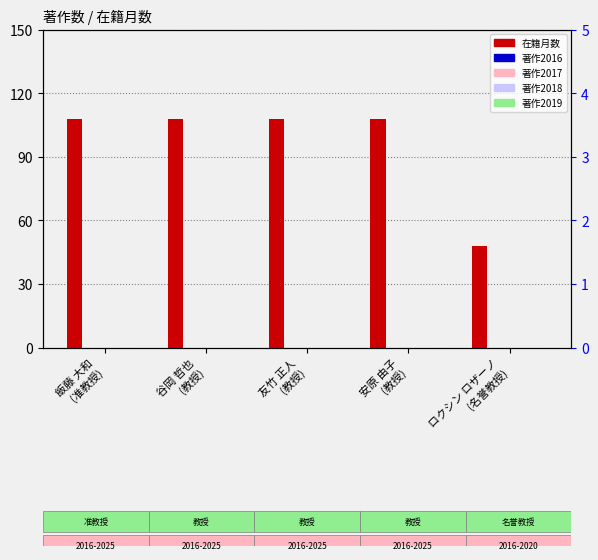

What is the label of the 3rd bar from the left?

友竹 正人
(教授)